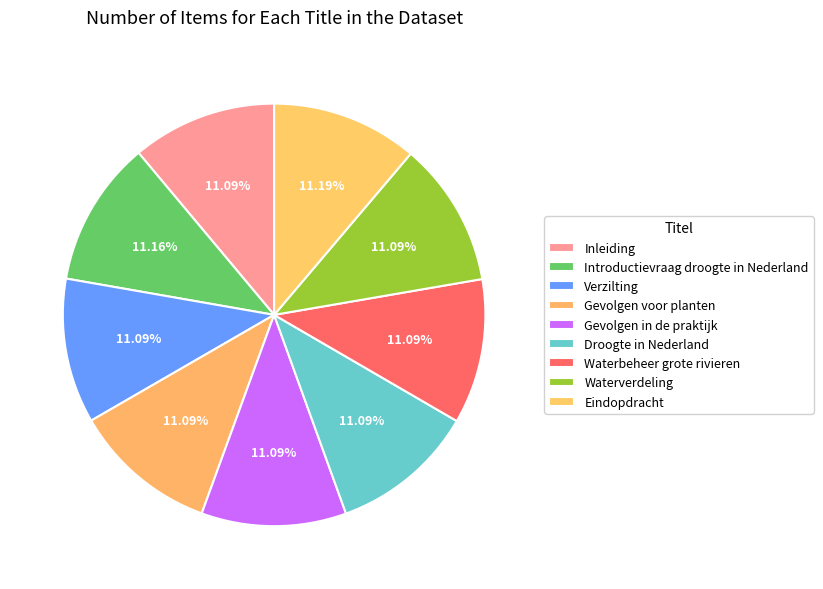

Approximately how many times larger is the value at Eindopdracht compared to Droogte in Nederland?

1.0